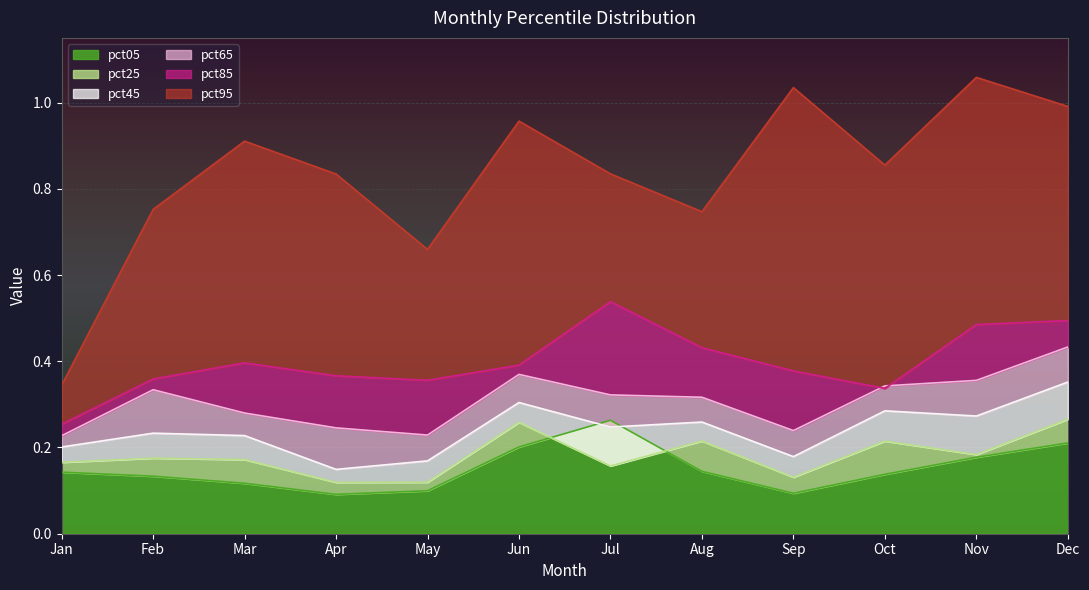

In pct05, how many points are higher than both neighbors (excluding endpoints)?

1